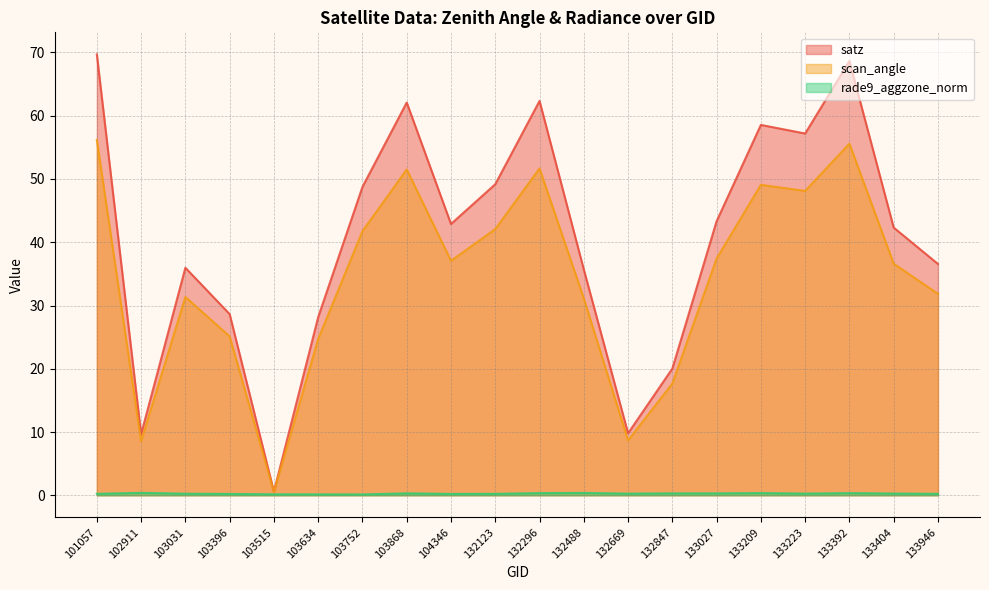

What value does the rade9_aggzone_norm series have at 133946?

0.2